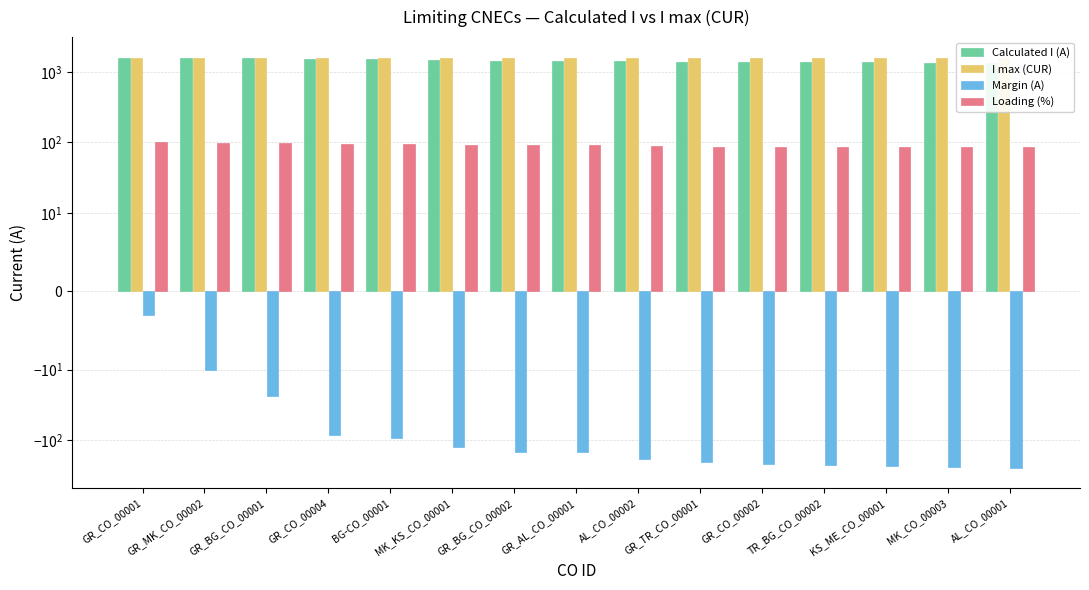

At which label is Loading (%) closest to 92?

MK_KS_CO_00001